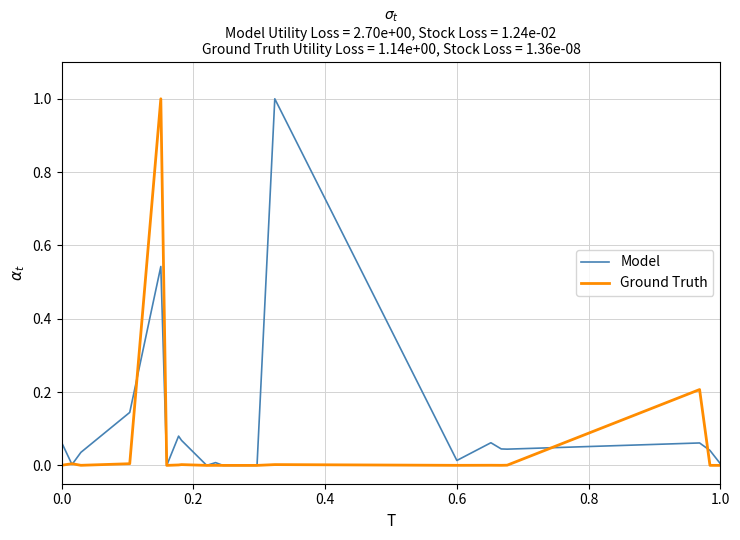

What is the maximum value shown in the chart?

1.0